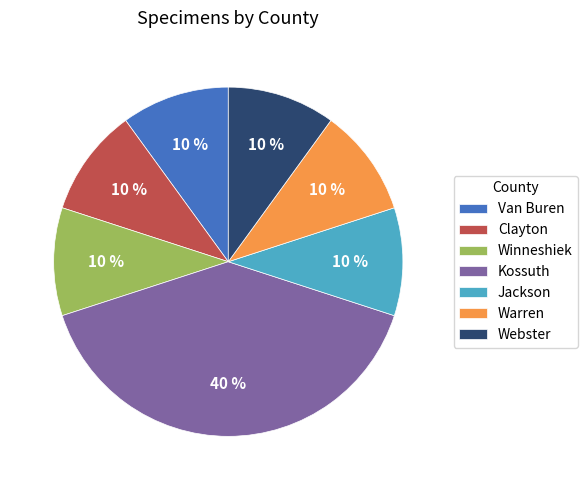

What is the largest slice in the pie chart?

Kossuth